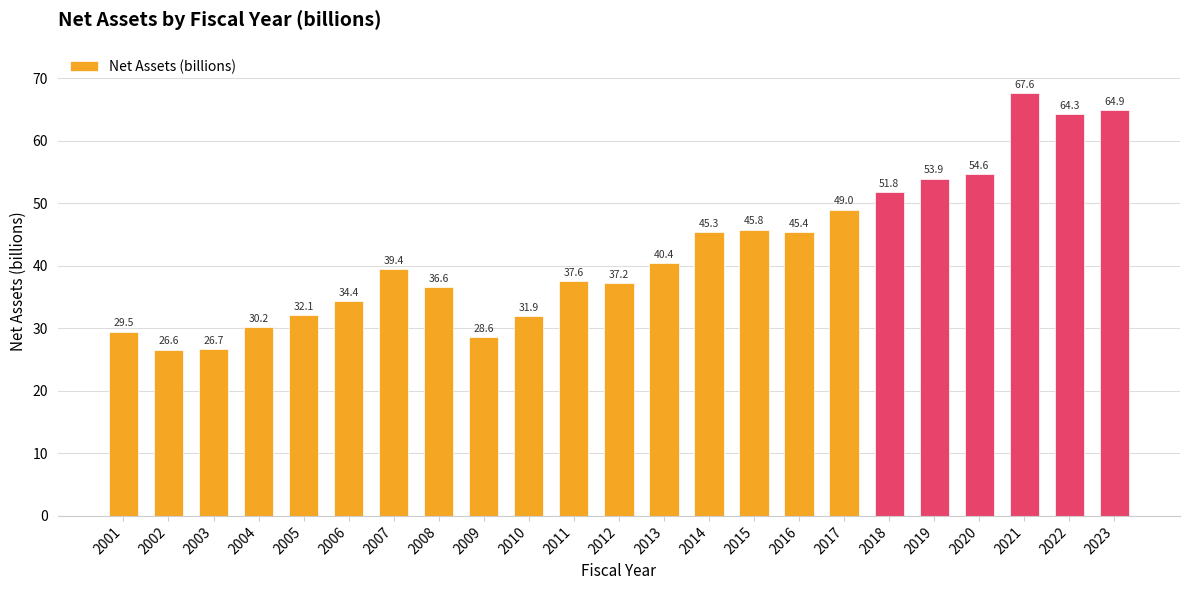

What is the average value?

42.3